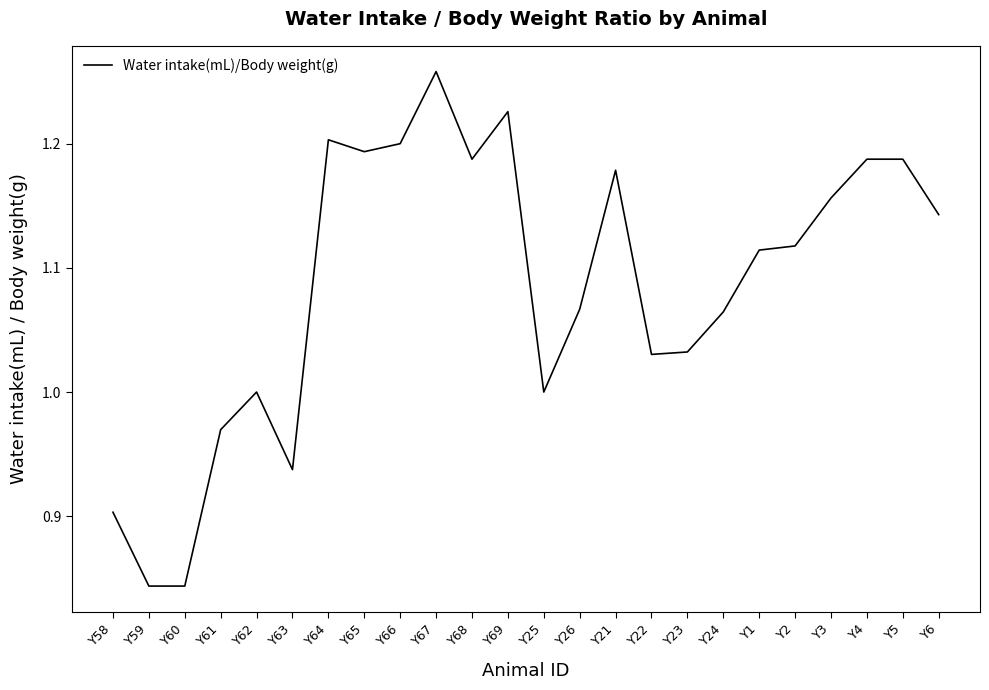

Which category has the highest value across all series?

Y67